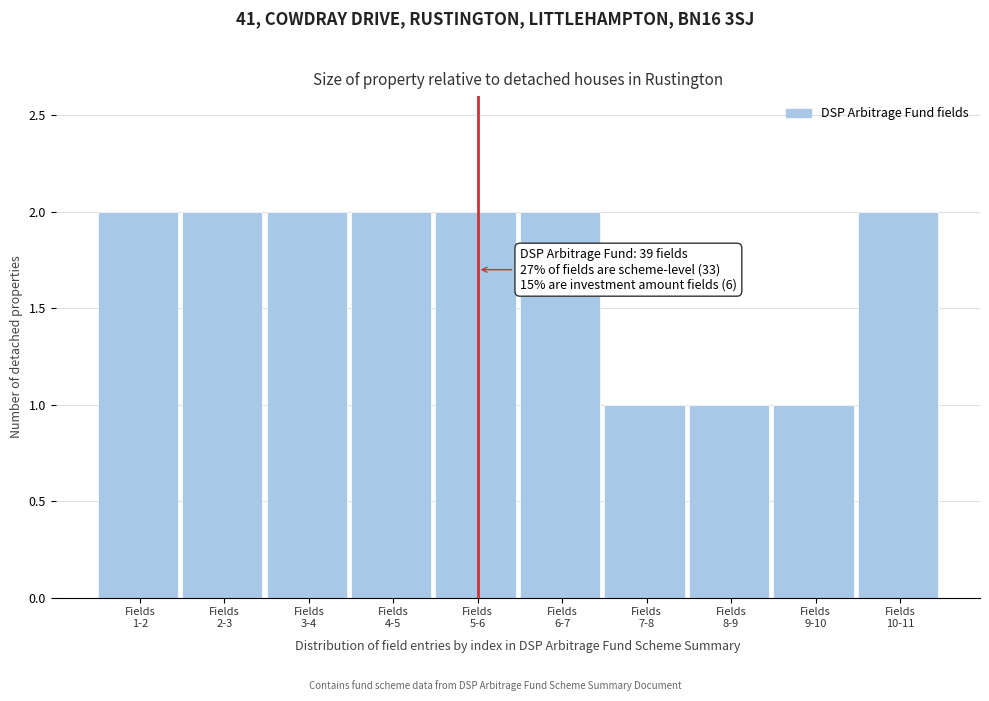

Reading left to right, transcribe all the data shown in this chart.

2	2	2	2	2	2	1	1	1	2